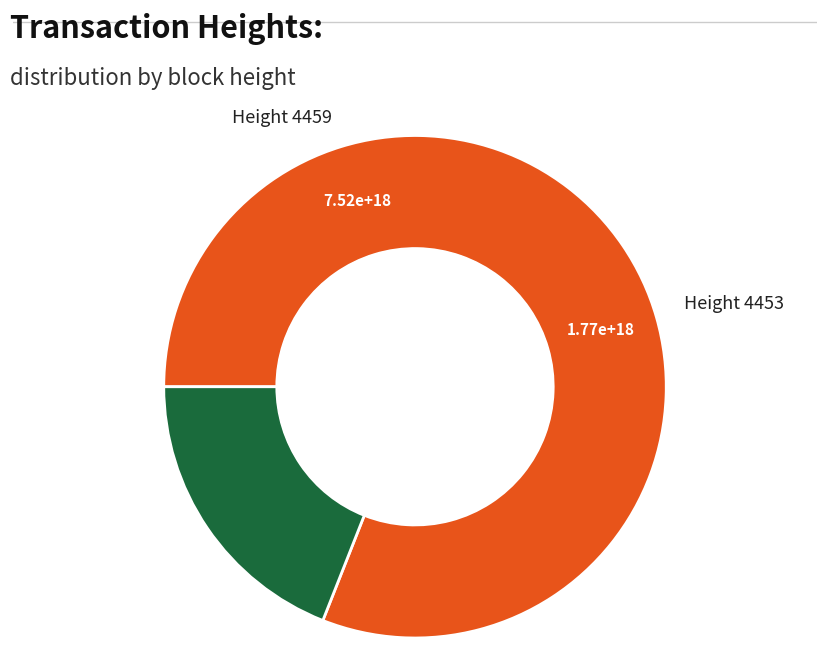

Is there a majority slice in this chart?

Yes